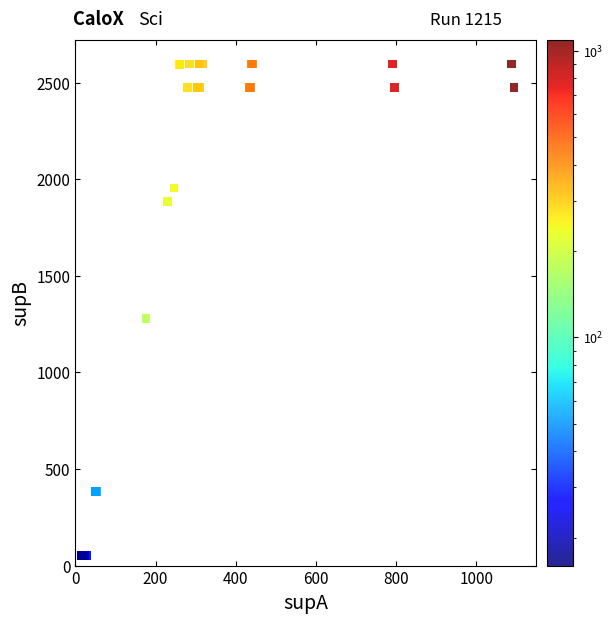

What Y value in the scatter plot is closest to 1323?

1280